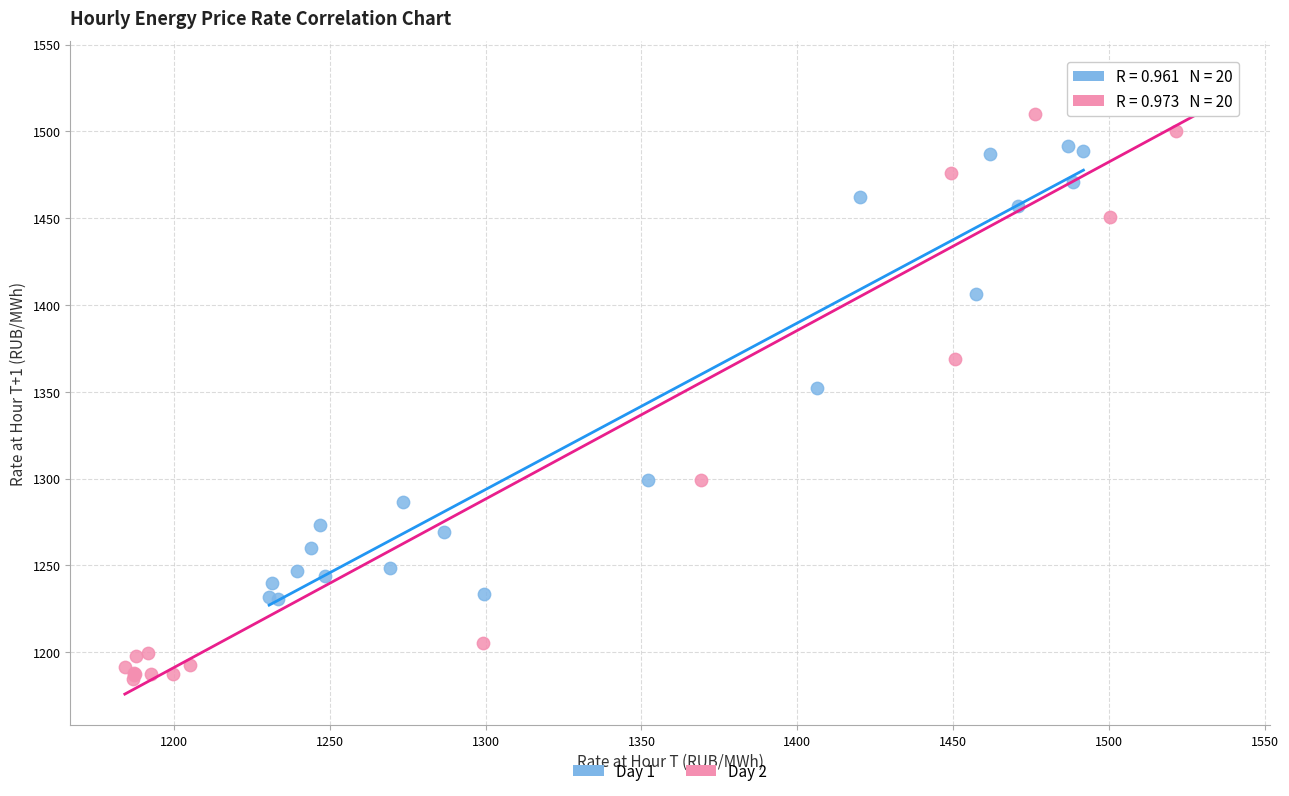

Which series reaches the maximum Y coordinate?

Day 2